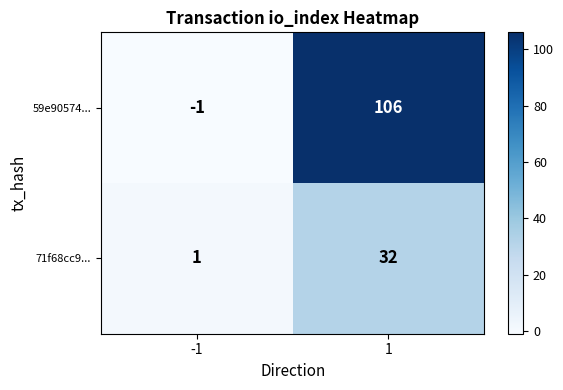

Rank the series by their average value, from lowest to highest.

71f68cc9..., 59e90574...